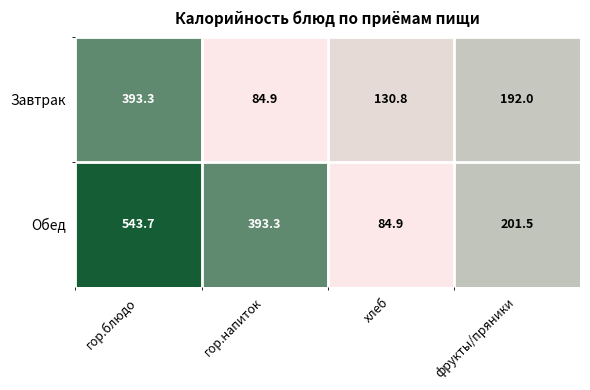

What is the sum of all Завтрак values?

801.0